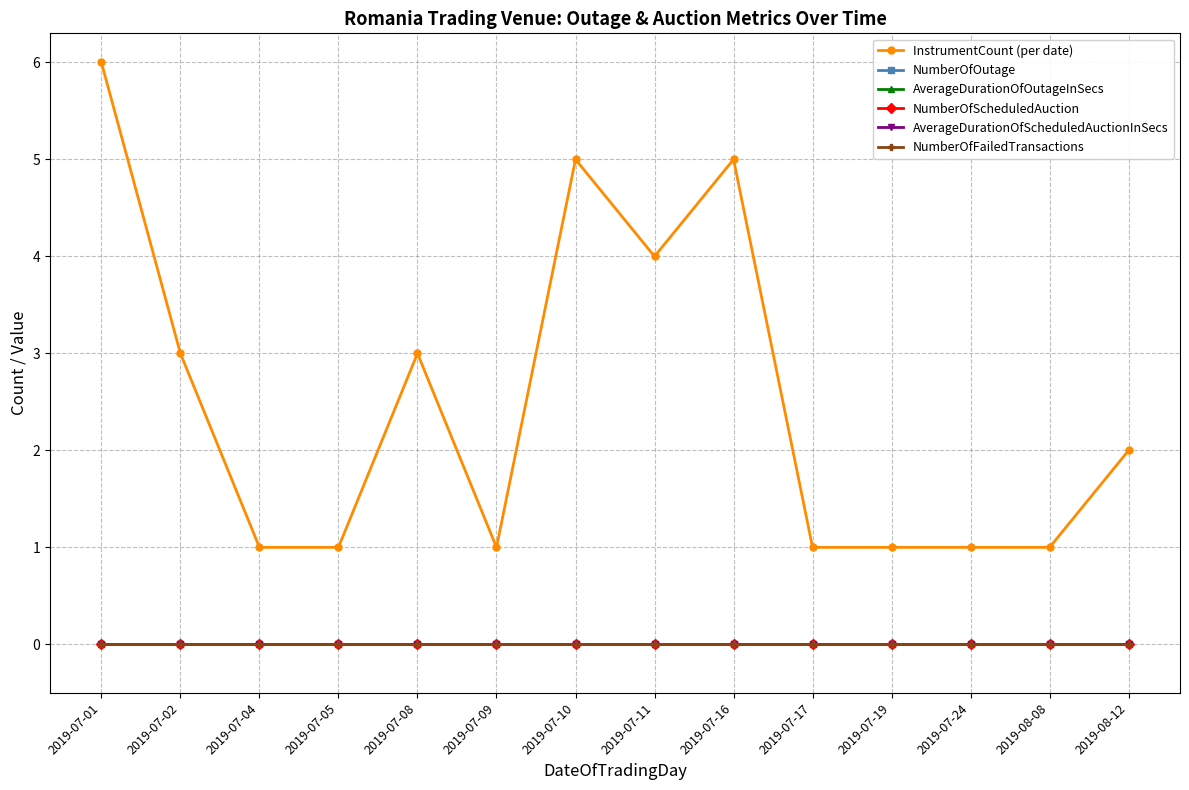

True or false: NumberOfFailedTransactions and AverageDurationOfScheduledAuctionInSecs cross at least once.

False